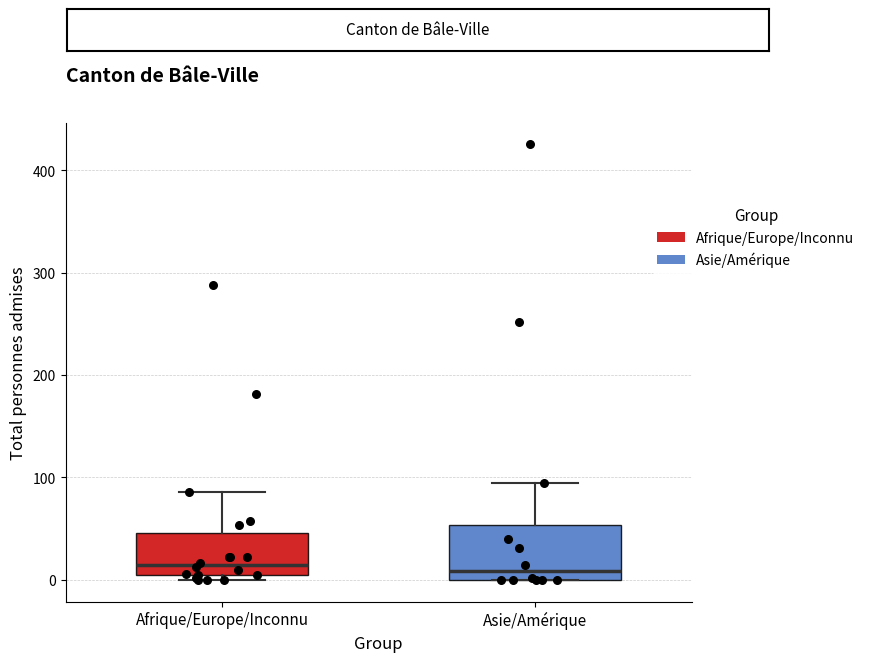

Where does the upper whisker of the box for Asie/Amérique end on the y-axis? The values are not printed on the chart, so give them approximately, as read against the axis.

100